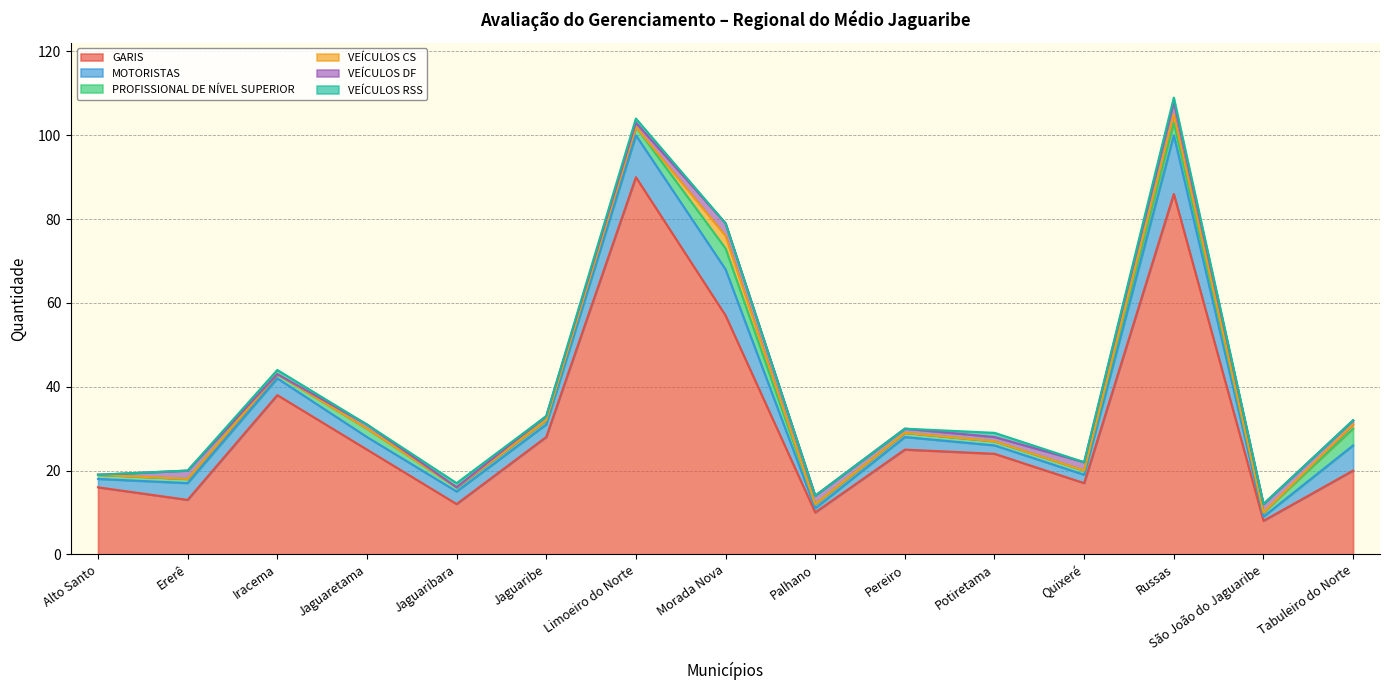

True or false: MOTORISTAS and VEÍCULOS CS intersect in this chart.

False